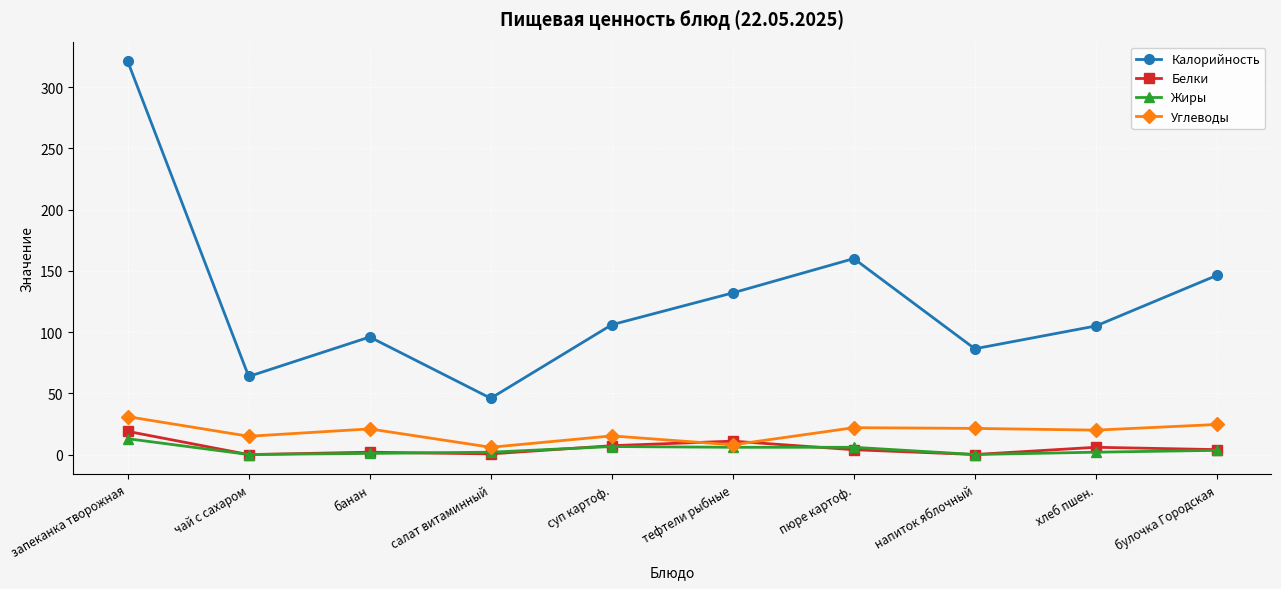

Which series has the largest range (max minus min)?

Калорийность